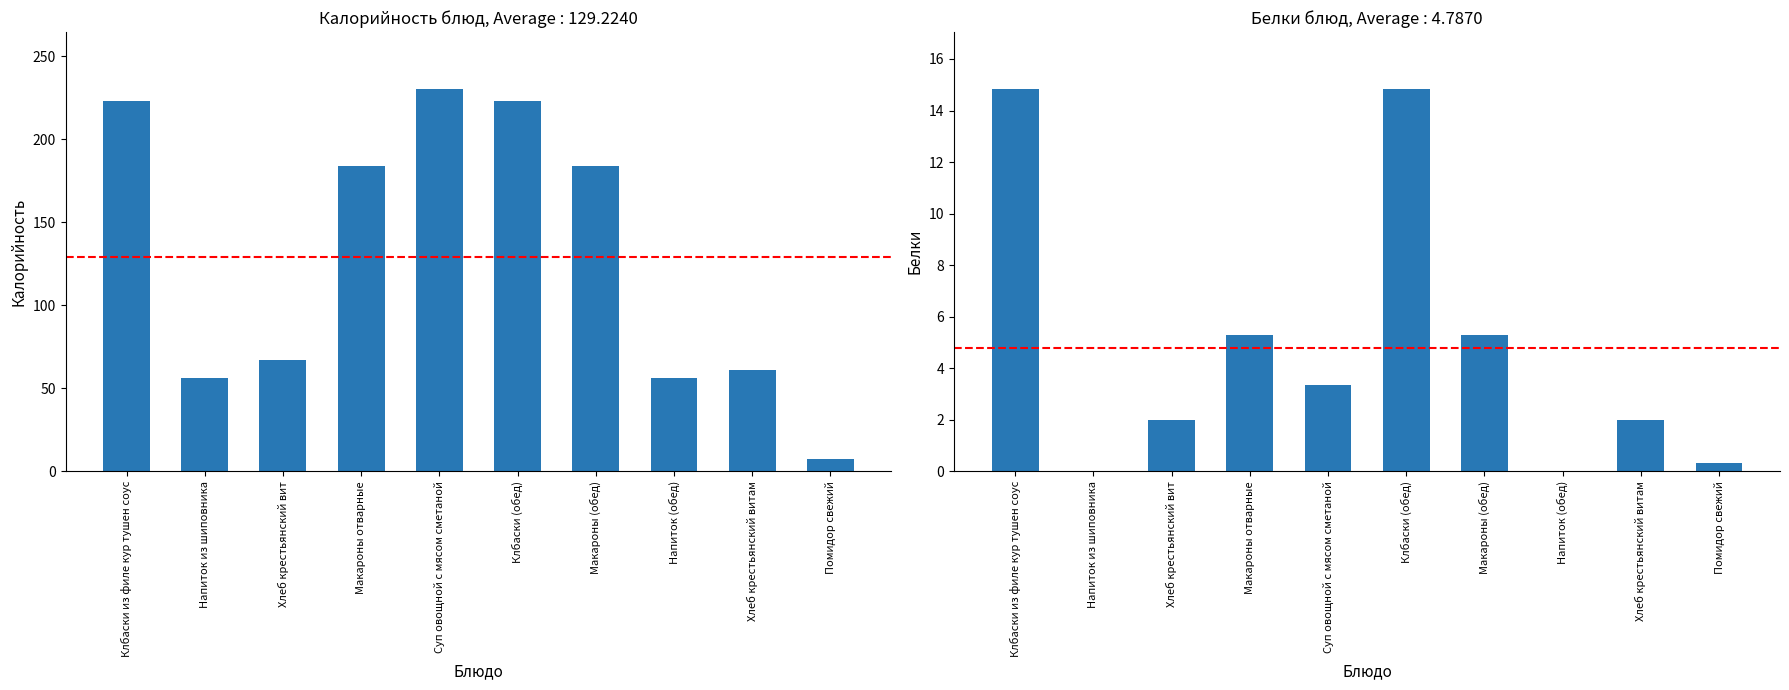

List the series in order of their overall mean, lowest first.

Белки, Калорийность